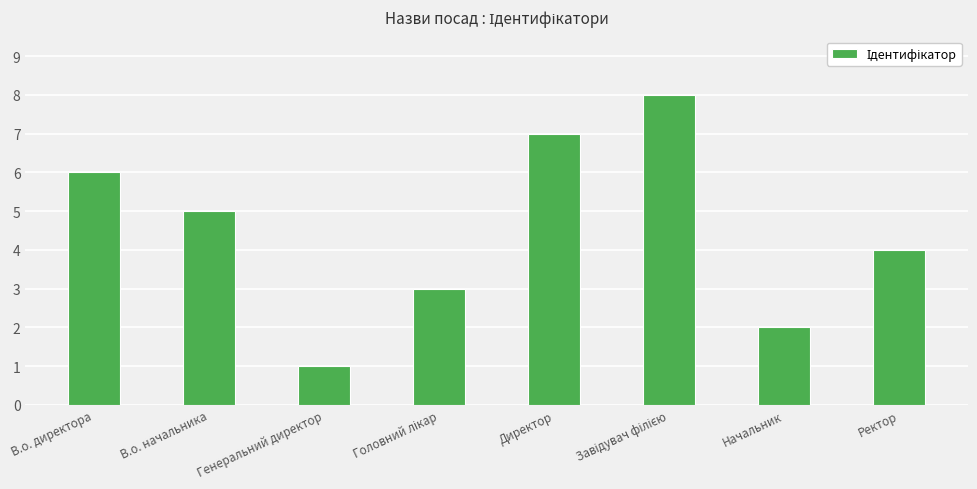

Between Директор and В.о. директора, which is larger?

Директор